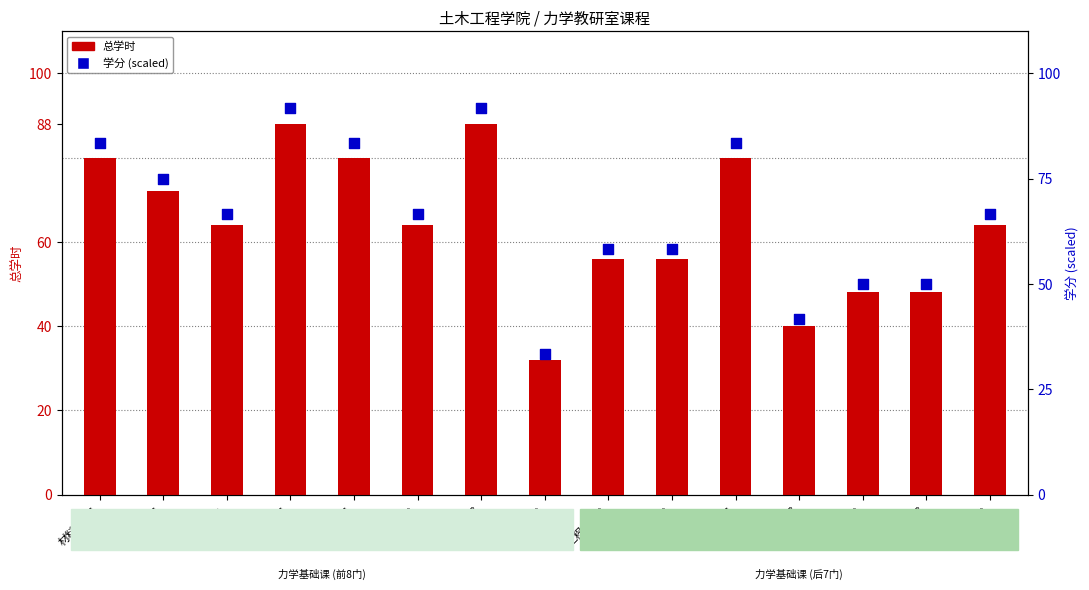

Is the value of 学分 at 理论力学2 greater than the value of 总学时 at 弹性力学2?

Yes